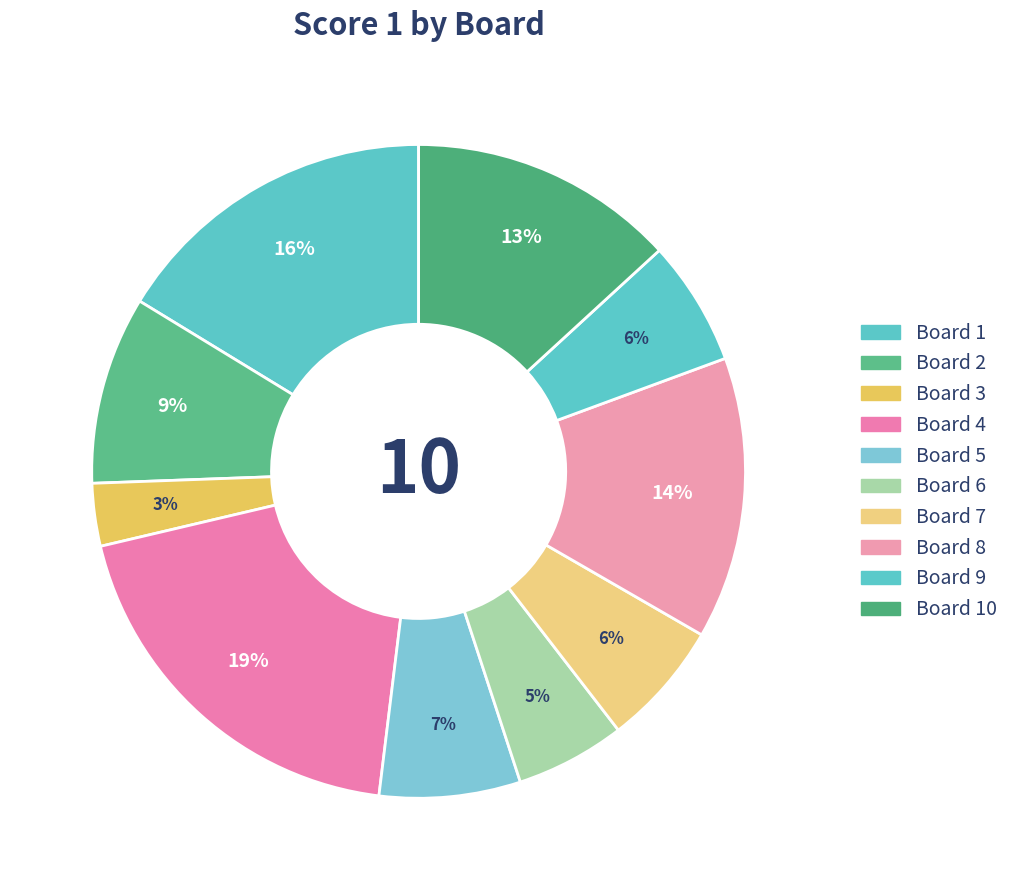

How many slices are in this pie chart?

10